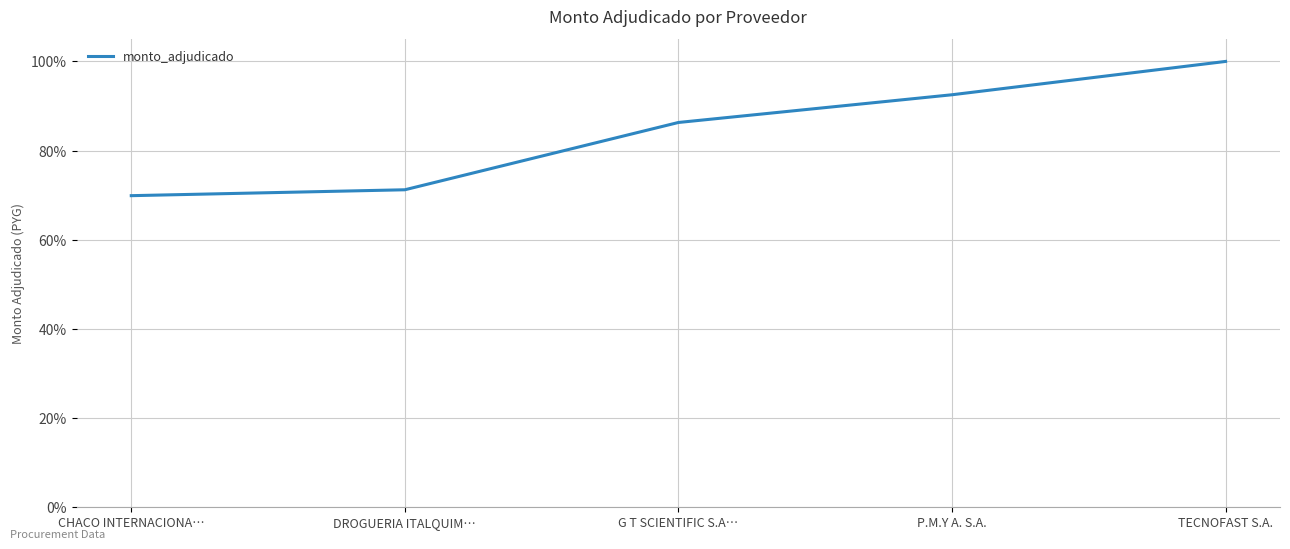

List the labels in order of value, largest first.

TECNOFAST S.A., P.M.Y A. S.A., G T SCIENTIFIC S.A…, DROGUERIA ITALQUIM…, CHACO INTERNACIONA…